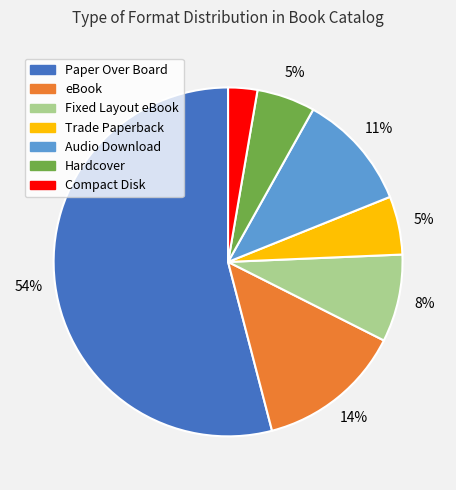

How many slices are in this pie chart?

7